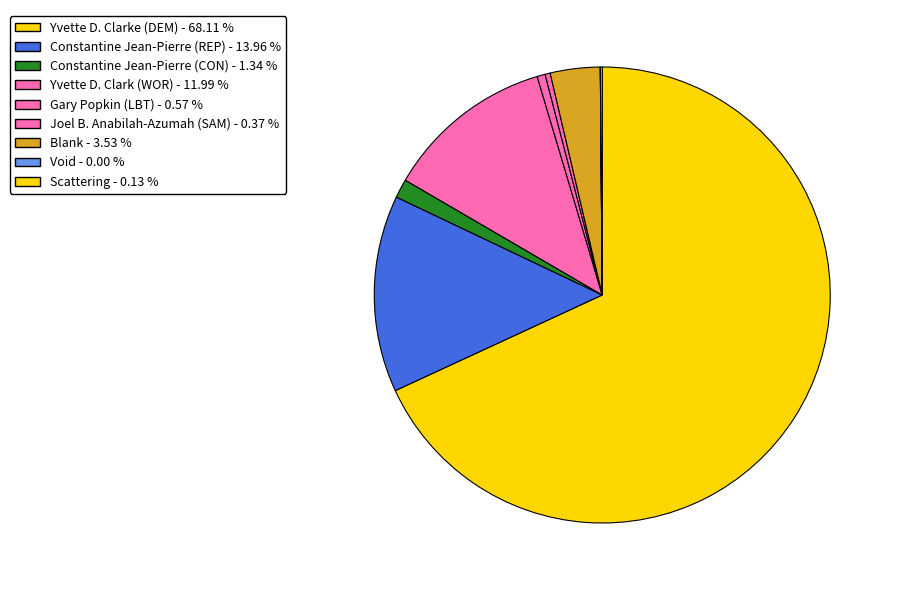

What is the smallest slice in the pie chart?

Void